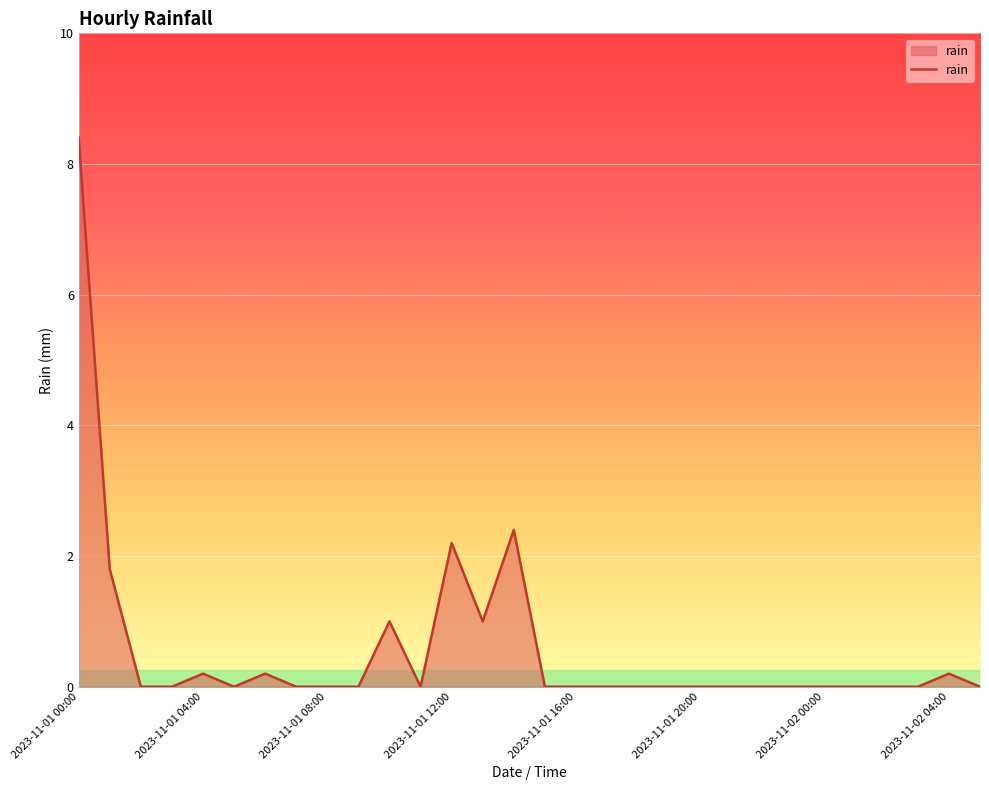

What is the greatest value displayed?

8.4